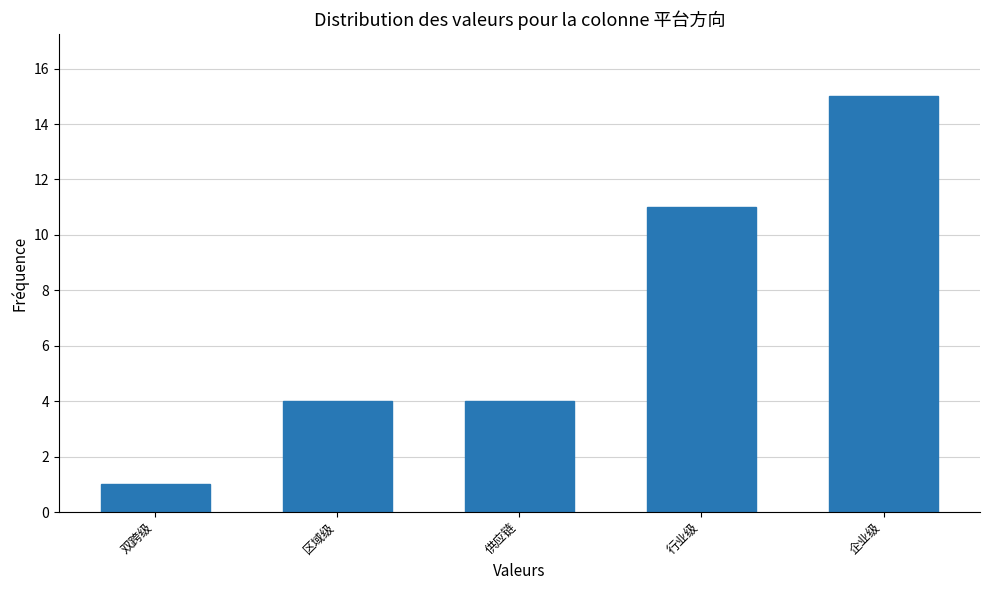

Reading right to left, list all the values displayed in this chart.

企业级=15	行业级=11	供应链=4	区域级=4	双跨级=1